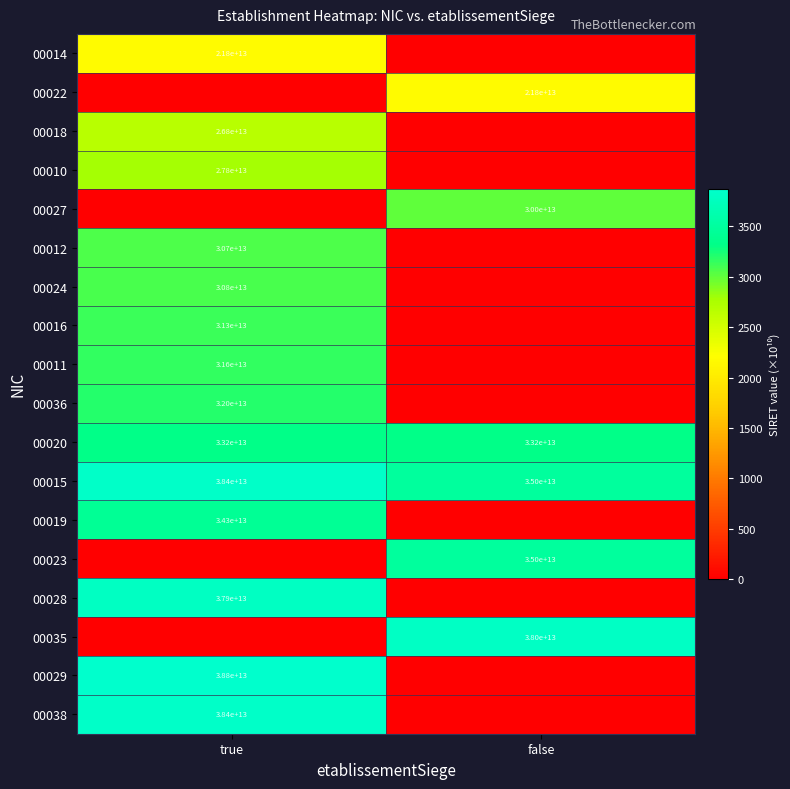

What is the difference between the highest and lowest values at false?

3801.9